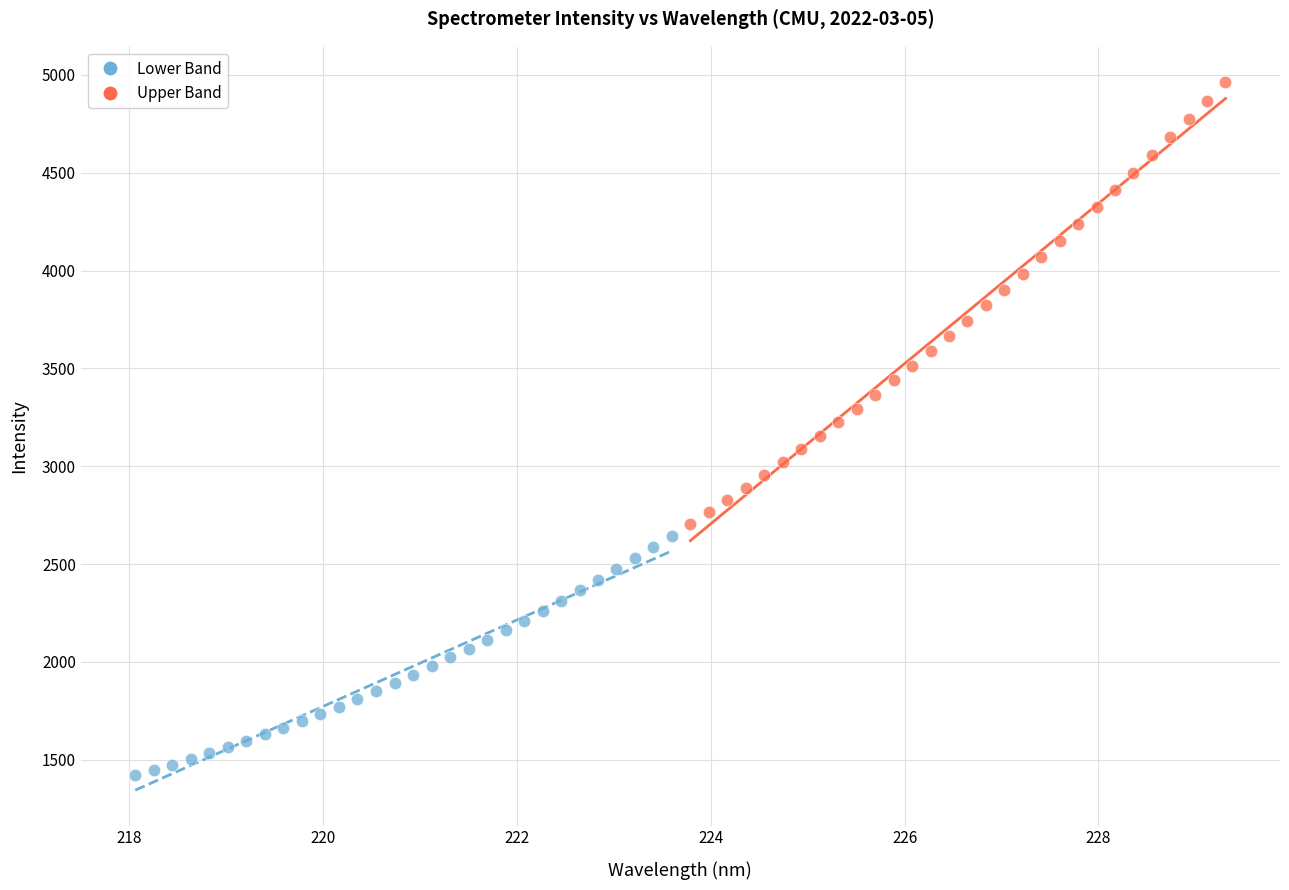

Which series reaches the minimum Y coordinate?

Lower Band